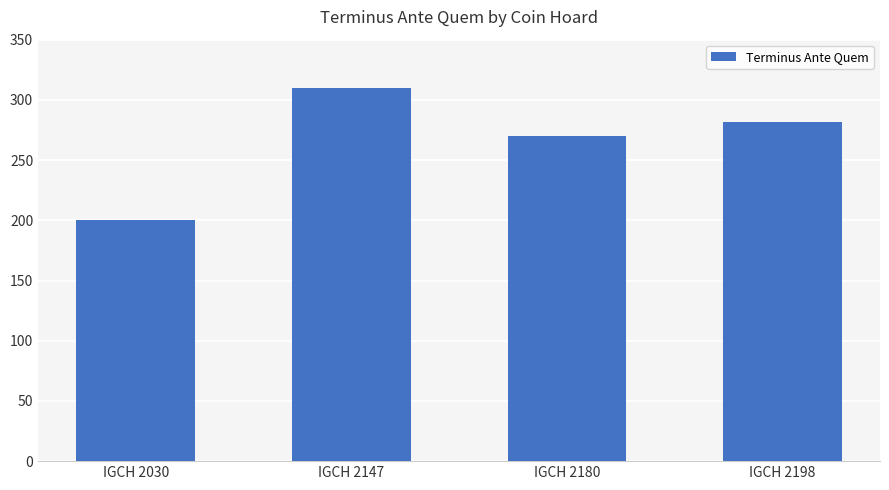

What is the sum of all values?

1062